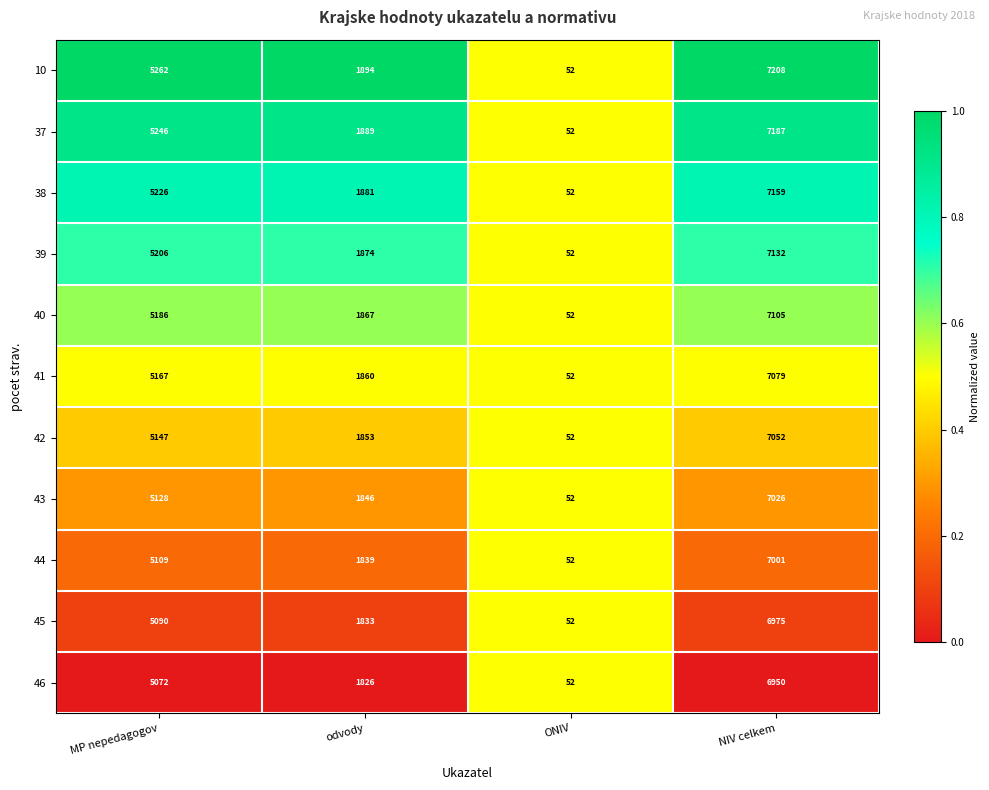

Between MP nepedagogov and ONIV, which series saw the biggest shift?

10